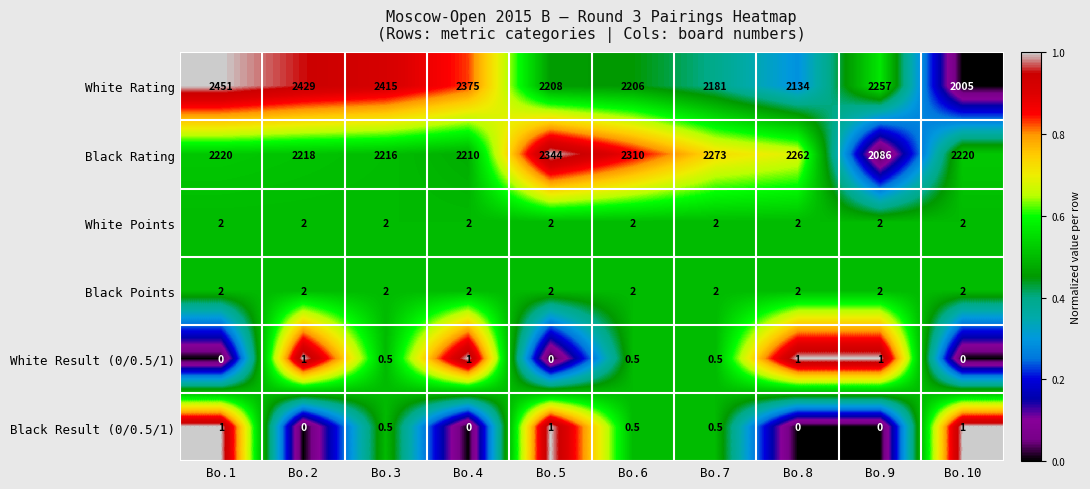

At which category is the sum across all series the highest?

Bo.1